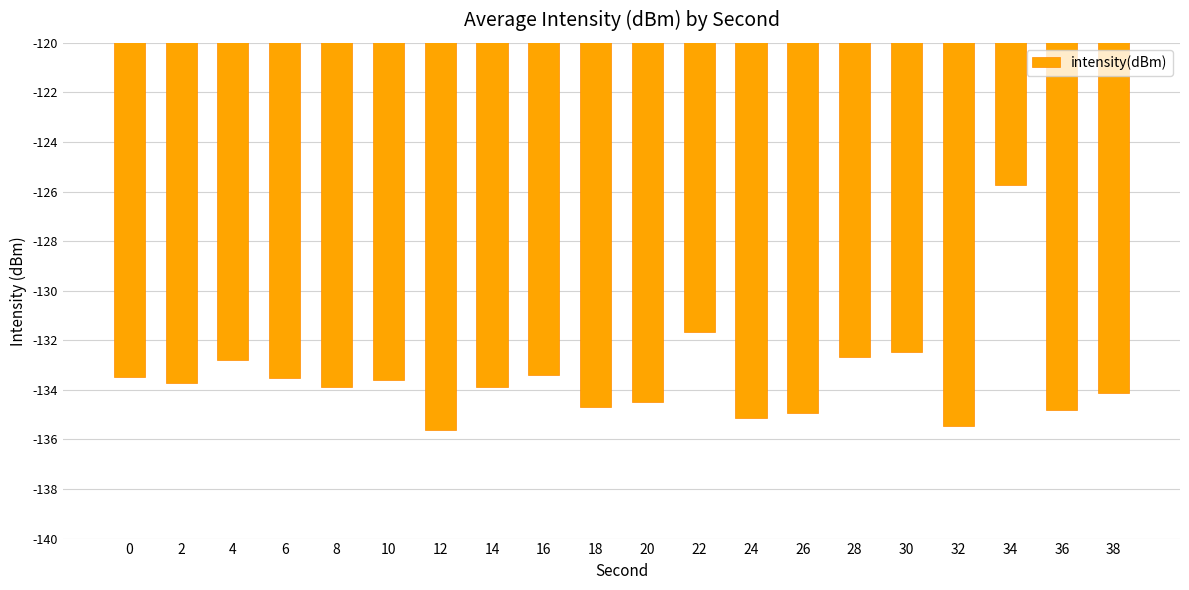

Does the chart contain stacked bars?

No